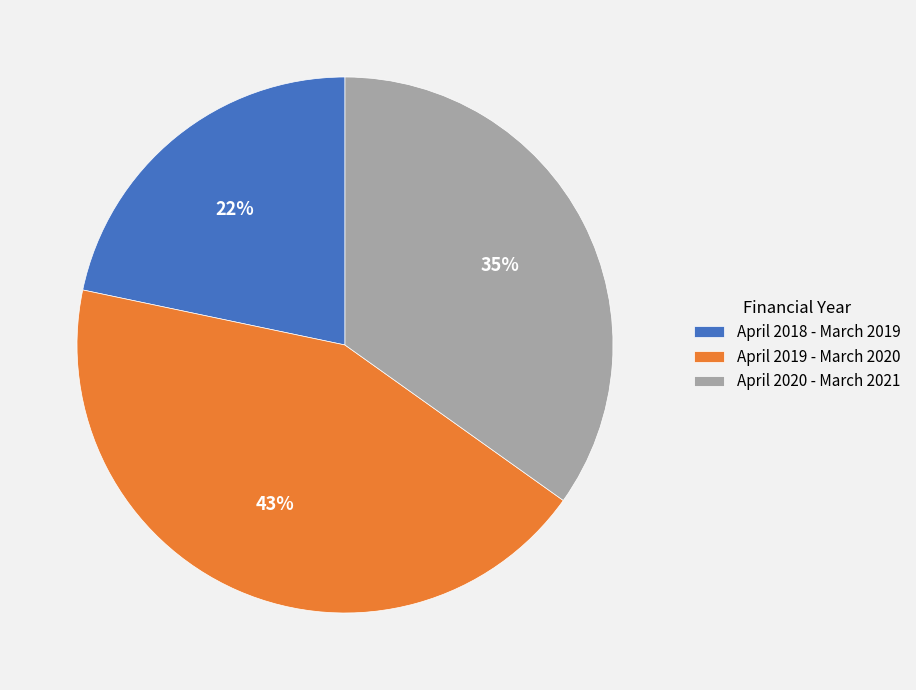

Is it true that April 2018 - March 2019 is 33% of the pie?

False